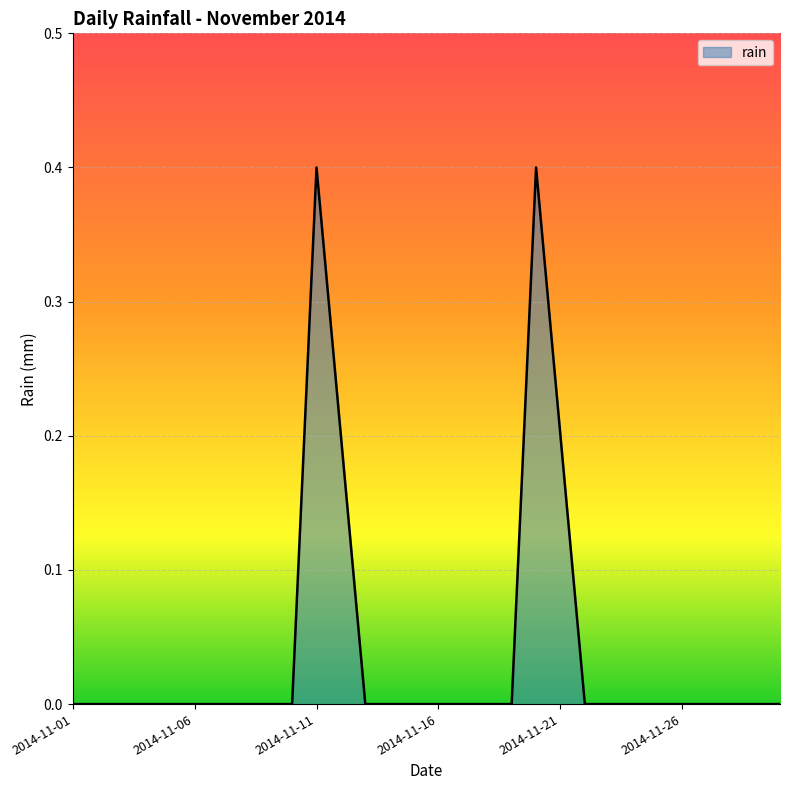

What is the greatest value displayed?

0.4